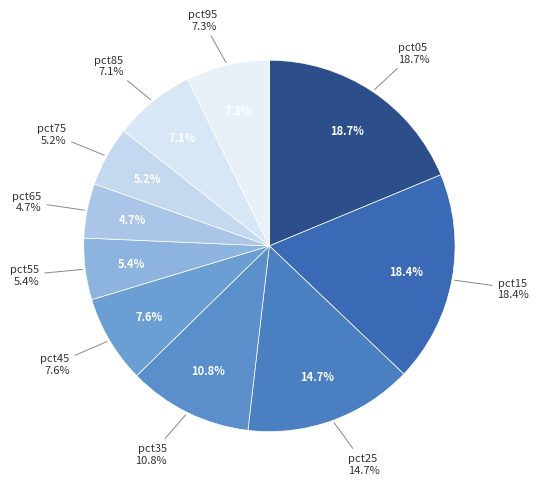

To the nearest percent, what portion does pct05 represent?

19%